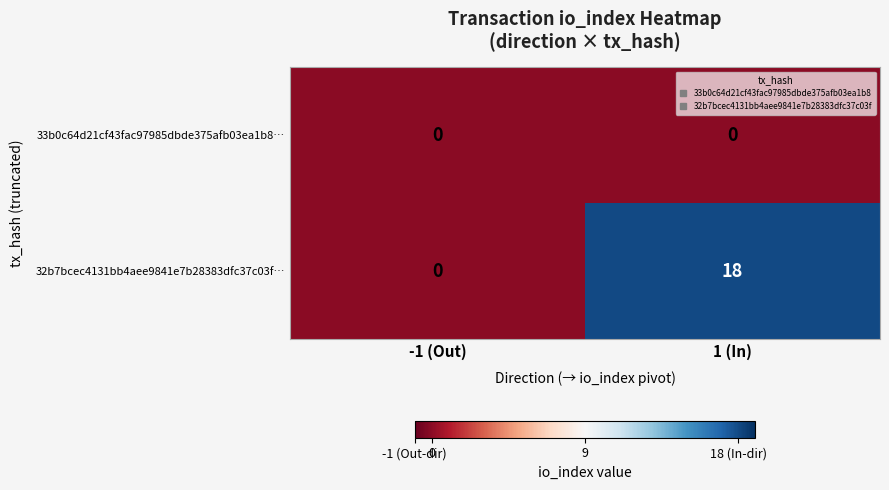

What is the difference between the highest and lowest values at 1 (In)?

18